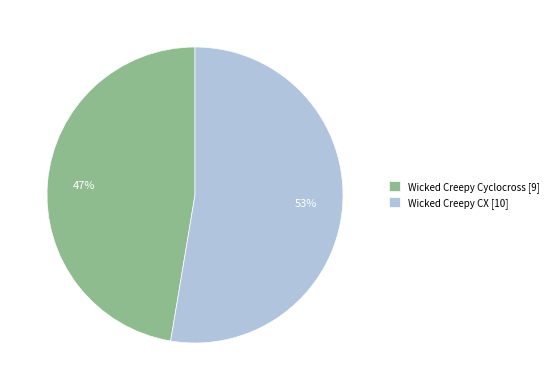

To the nearest percent, what portion does Wicked Creepy CX represent?

53%